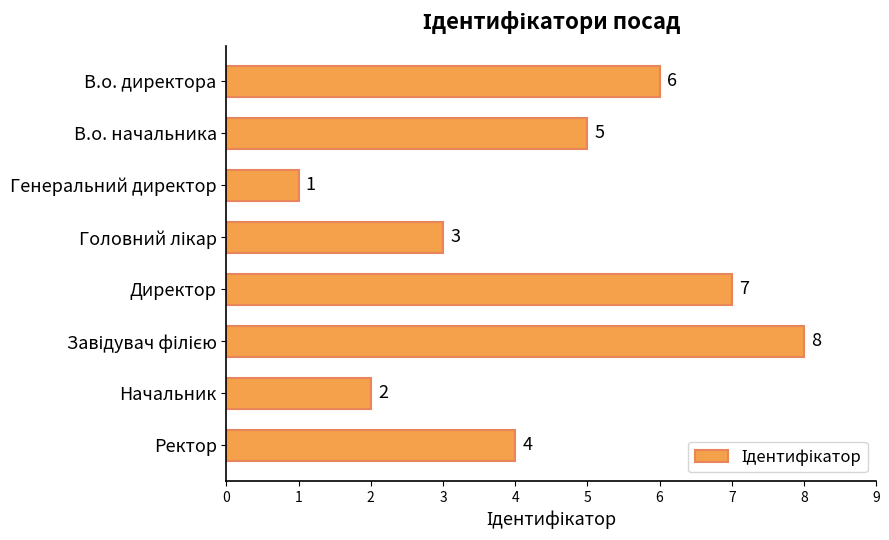

How many bars are there in total?

8